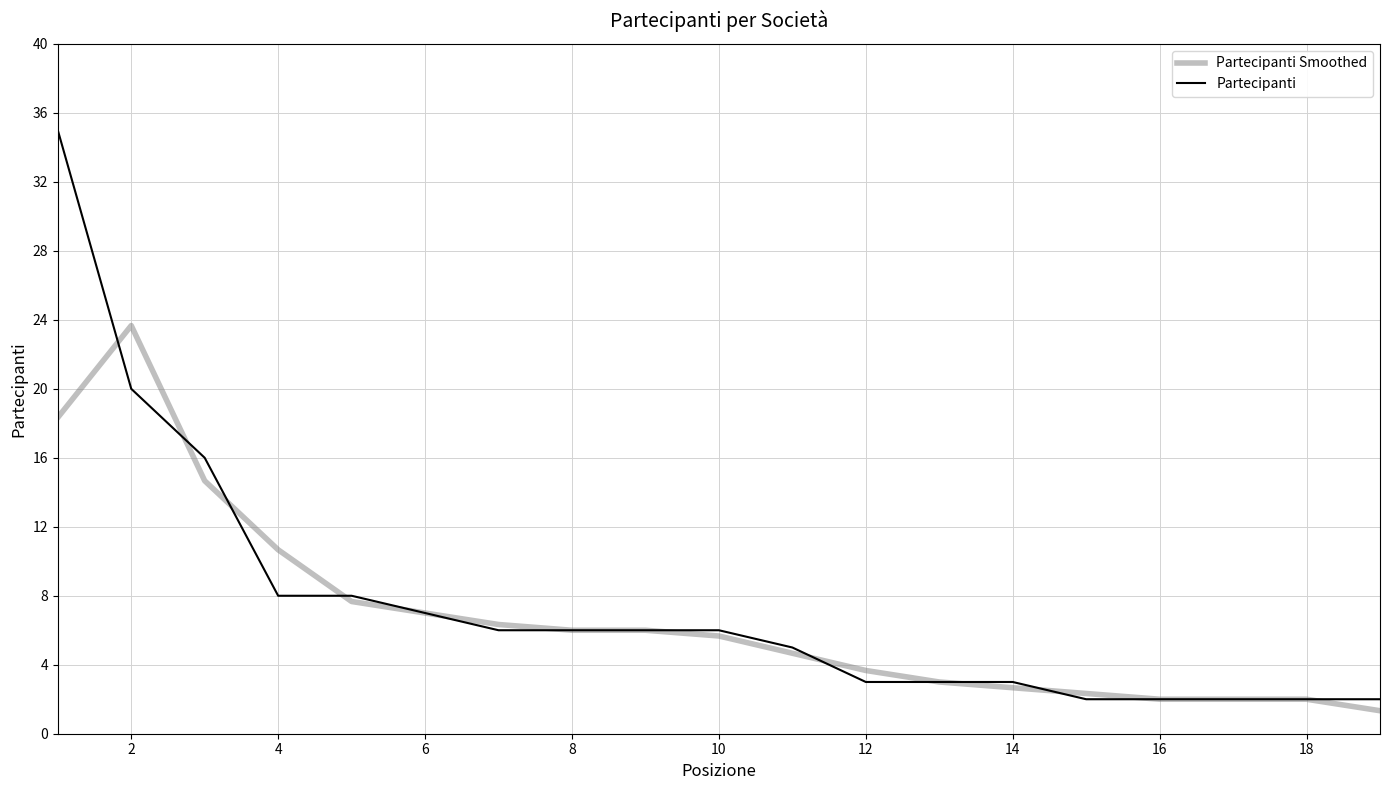

Which series has the widest spread of values?

Partecipanti